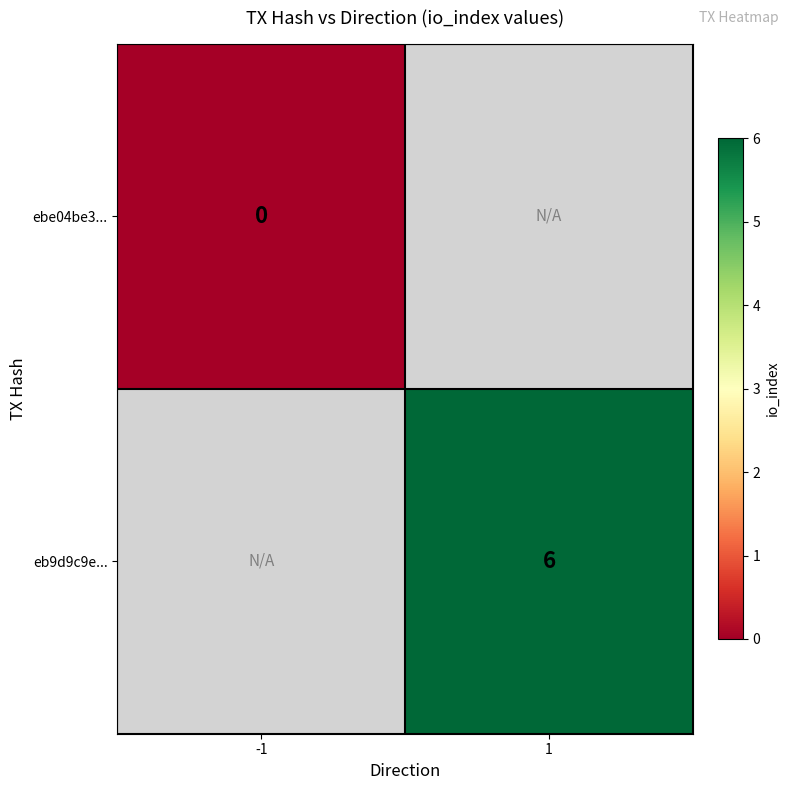

At which category does the chart reach its peak across all series?

1